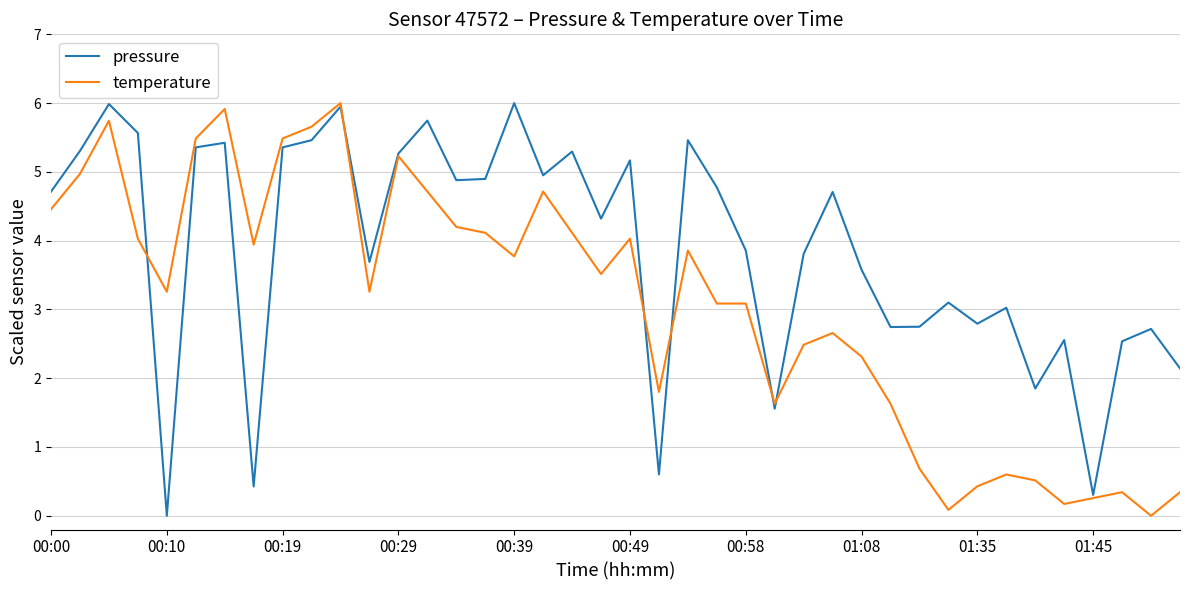

What is the average value of the temperature series?

3.1